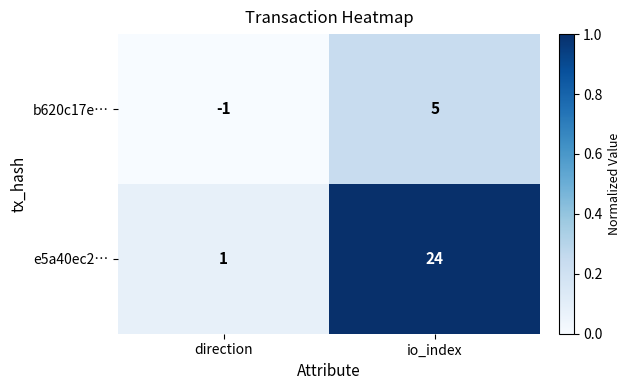

Reading right to left, what are all the values shown in this chart?

b620c17e…: io_index=5	direction=-1
e5a40ec2…: io_index=24	direction=1